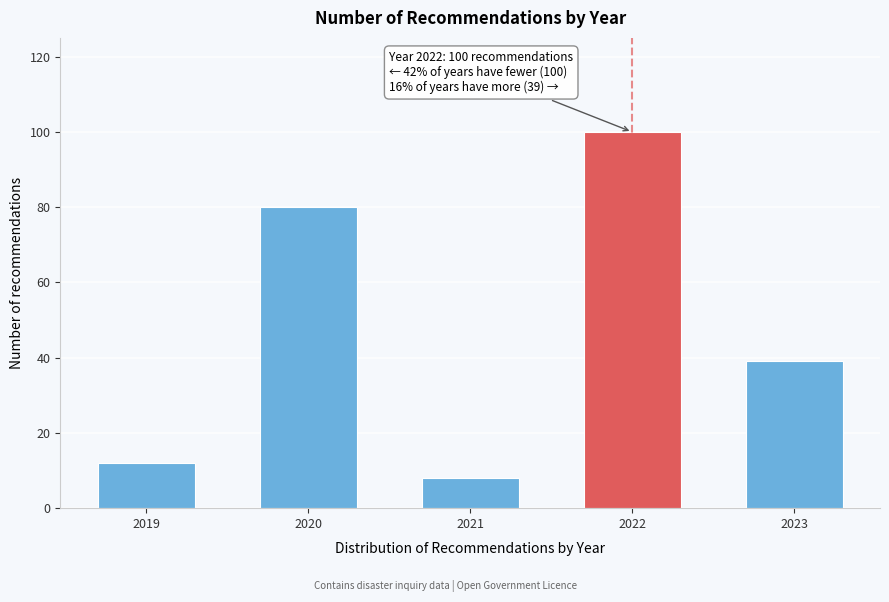

Reading left to right, list all the values displayed in this chart.

2019=12	2020=80	2021=8	2022=100	2023=39